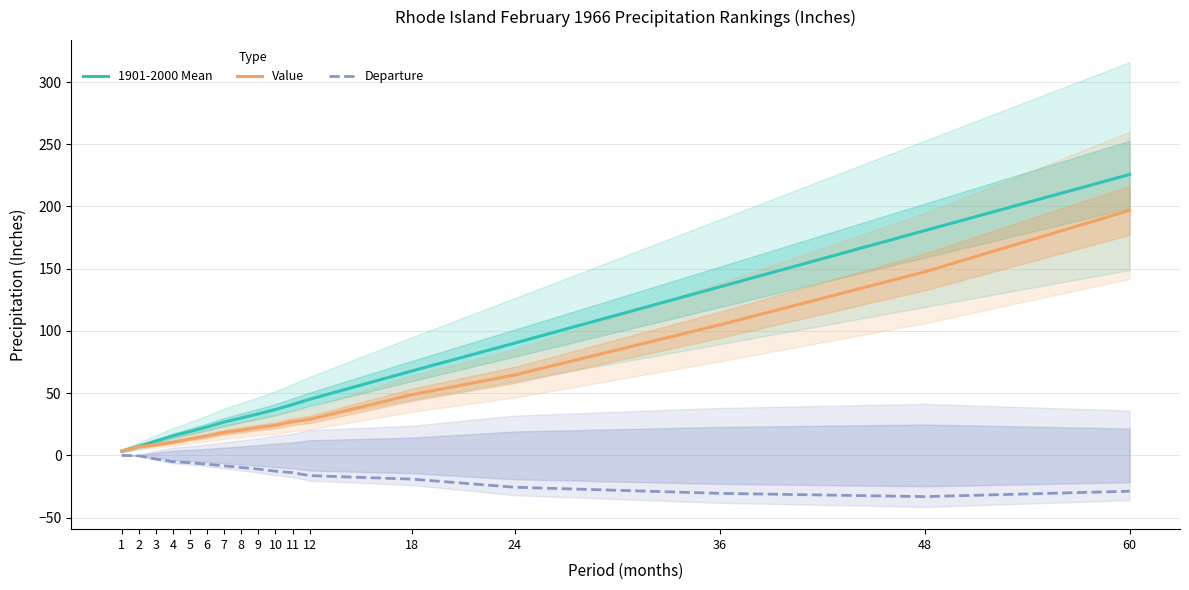

How many values in the Departure series are below -11?

8